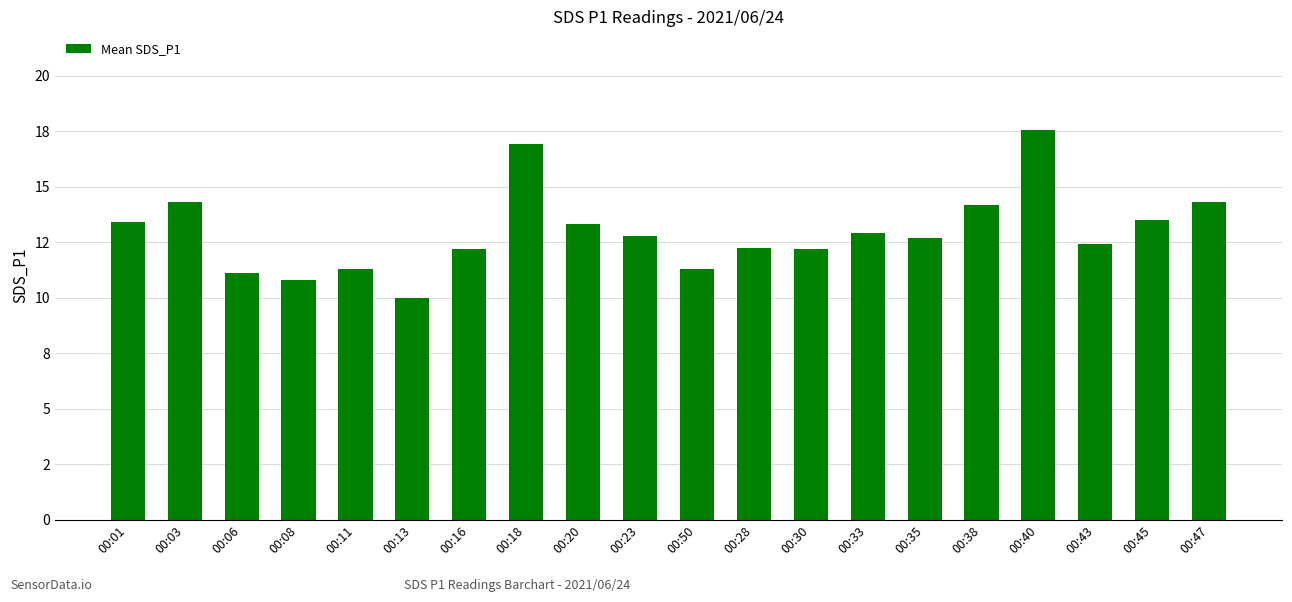

The chart shows a value of 20.0 at 00:43. True or false?

False